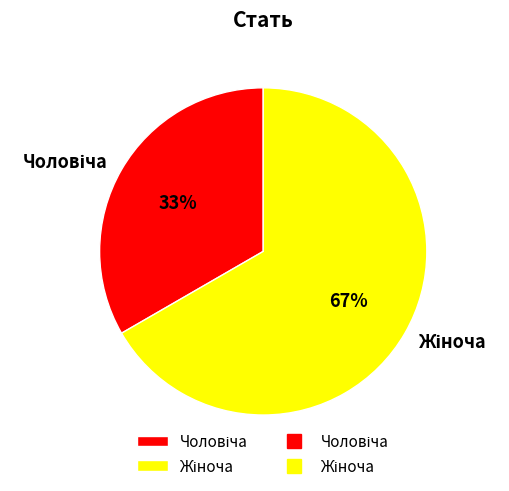

To the nearest percent, what is the average slice percentage?

50%